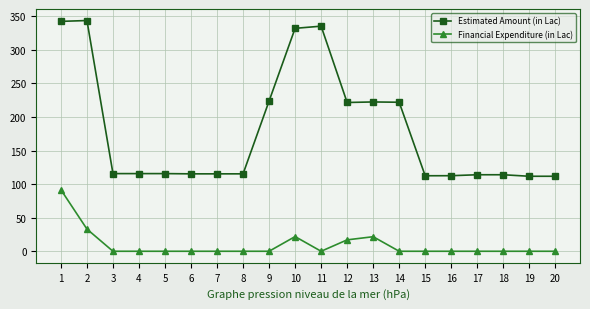

What is the greatest value displayed?

343.8